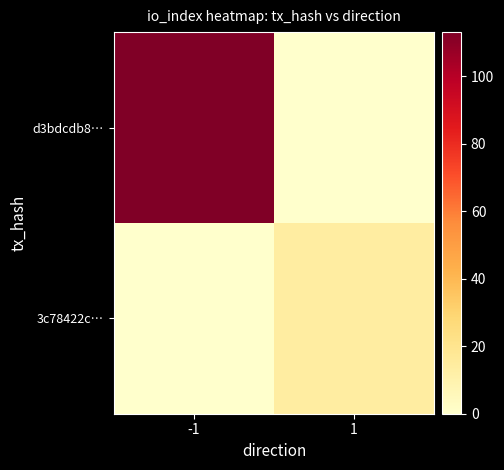

Reading left to right, what are all the values shown in this chart?

d3bdcdb8…: -1=113	1=0
3c78422c…: -1=0	1=14